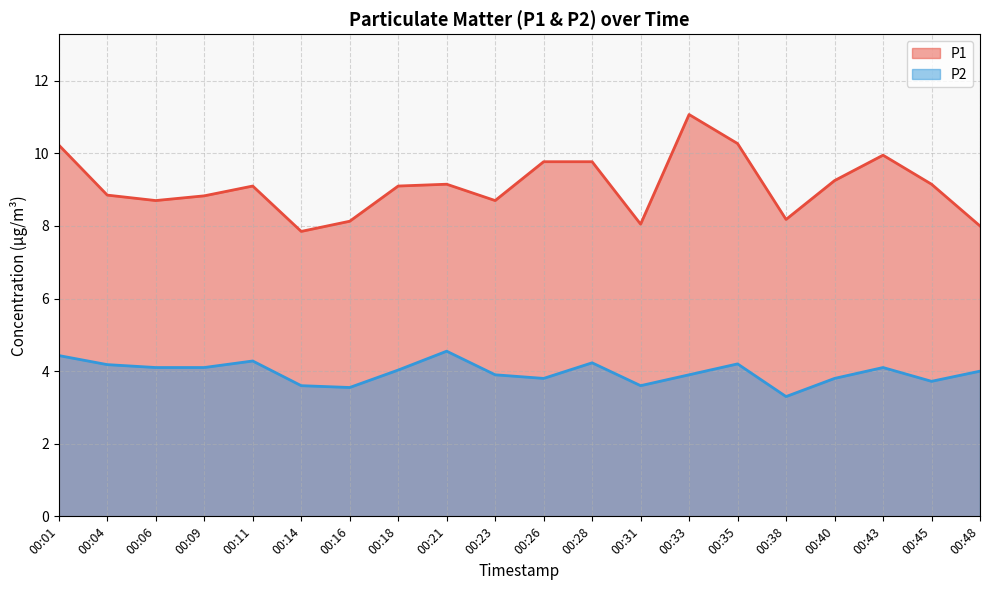

Which category has the lowest value in the P2 series?

00:38